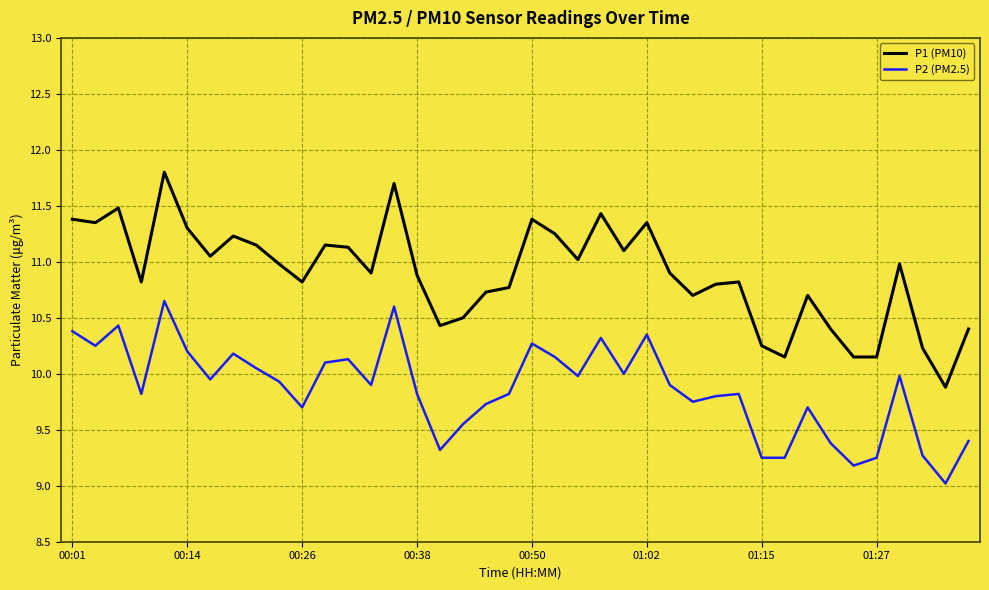

Which series has the widest spread of values?

P1 (PM10)